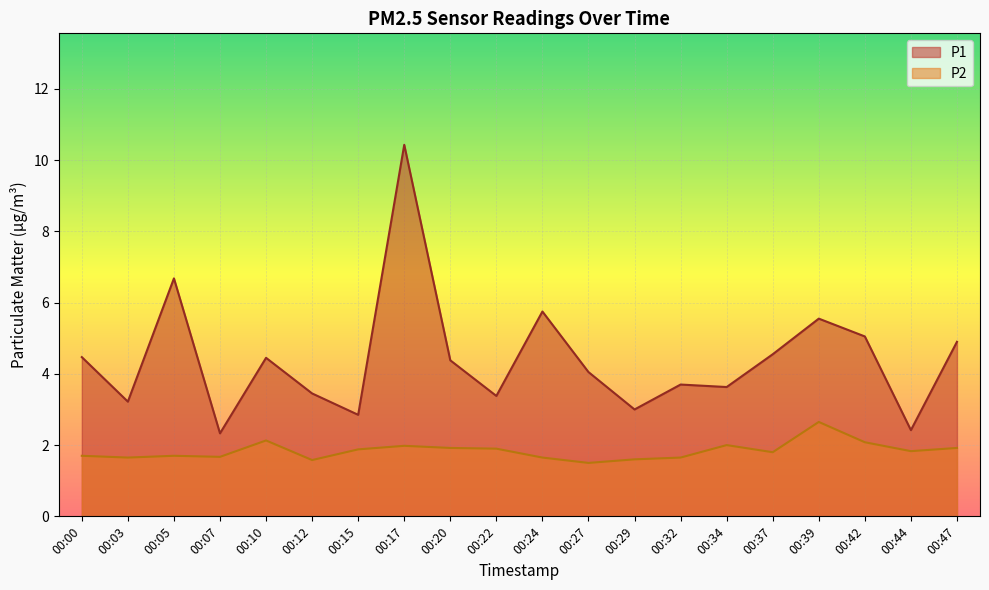

True or false: P1 has a value of 5.5 at 00:39.

True